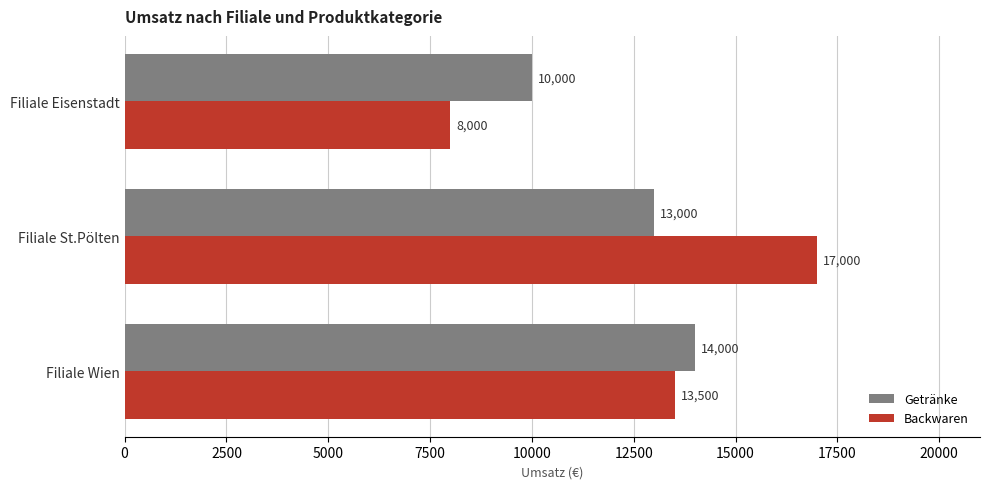

How many data points in Getränke are less than 13000?

1